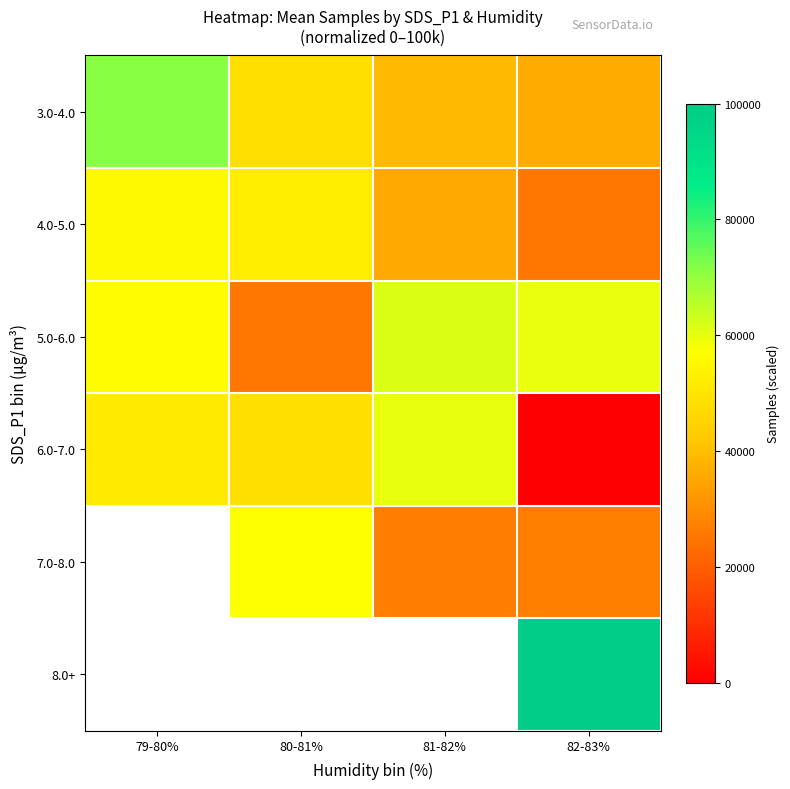

List the labels in order of 8.0+ value, smallest first.

79-80%, 80-81%, 81-82%, 82-83%